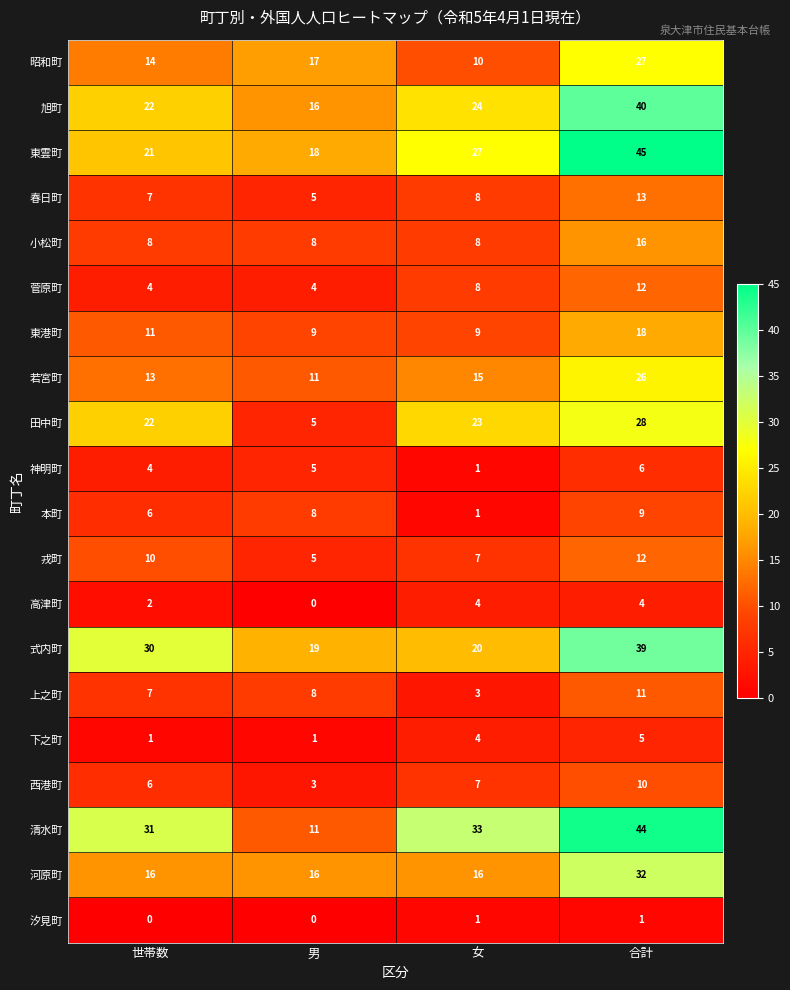

What is the difference between the highest and lowest values at 男?

19